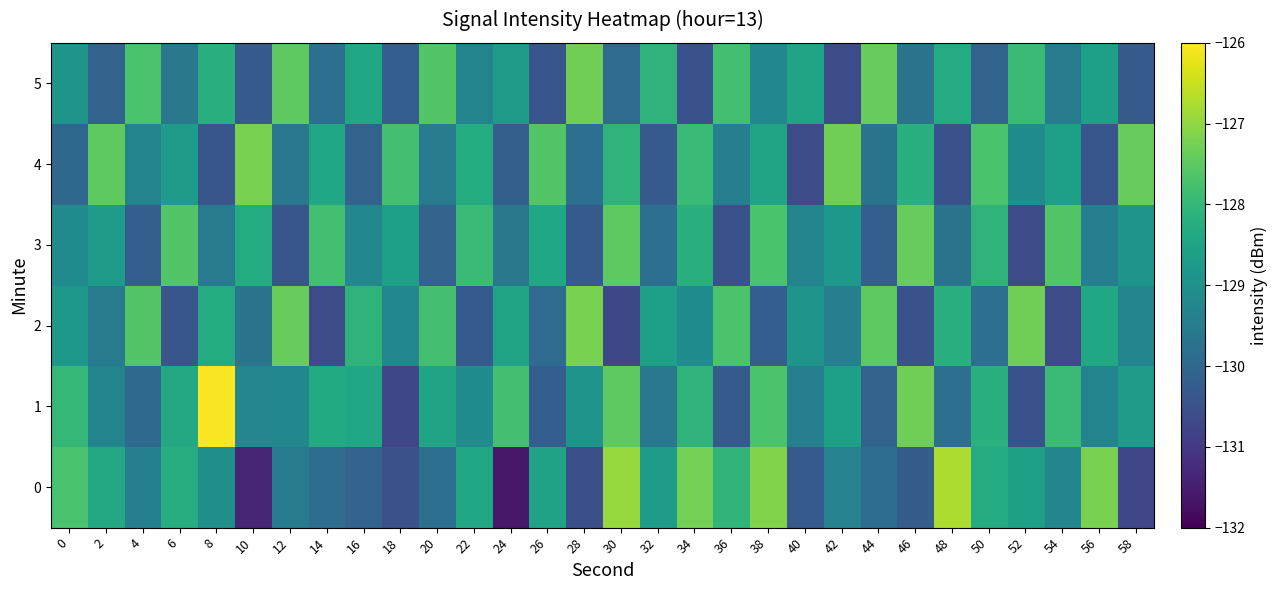

Rank the series by their maximum value, from highest to lowest.

1, 0, 2, 4, 5, 3